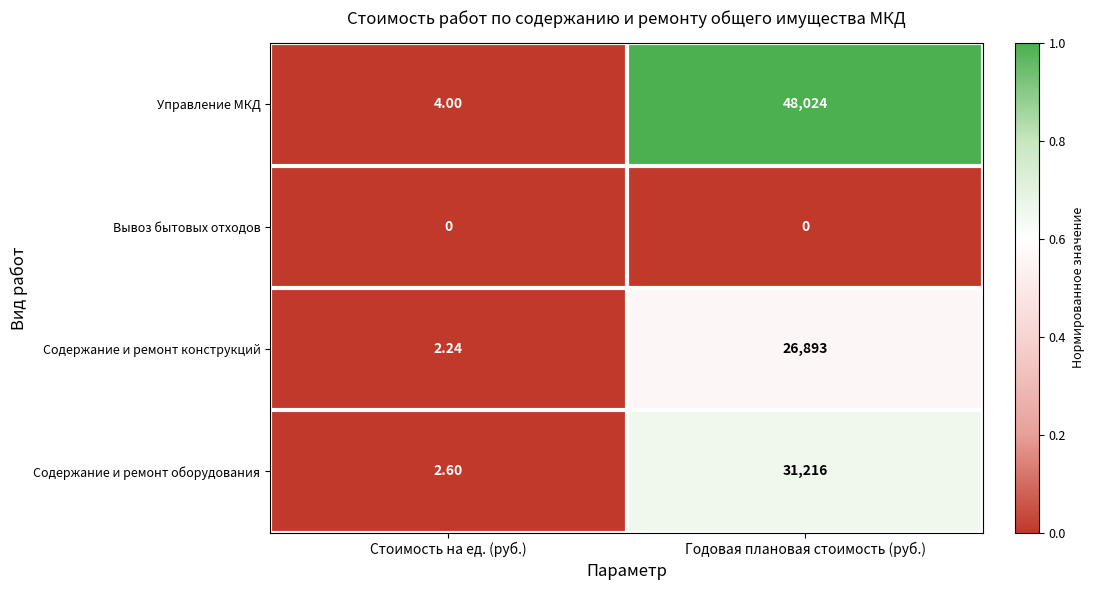

What is the difference between the highest and lowest values at Годовая плановая стоимость (руб.)?

48024.0